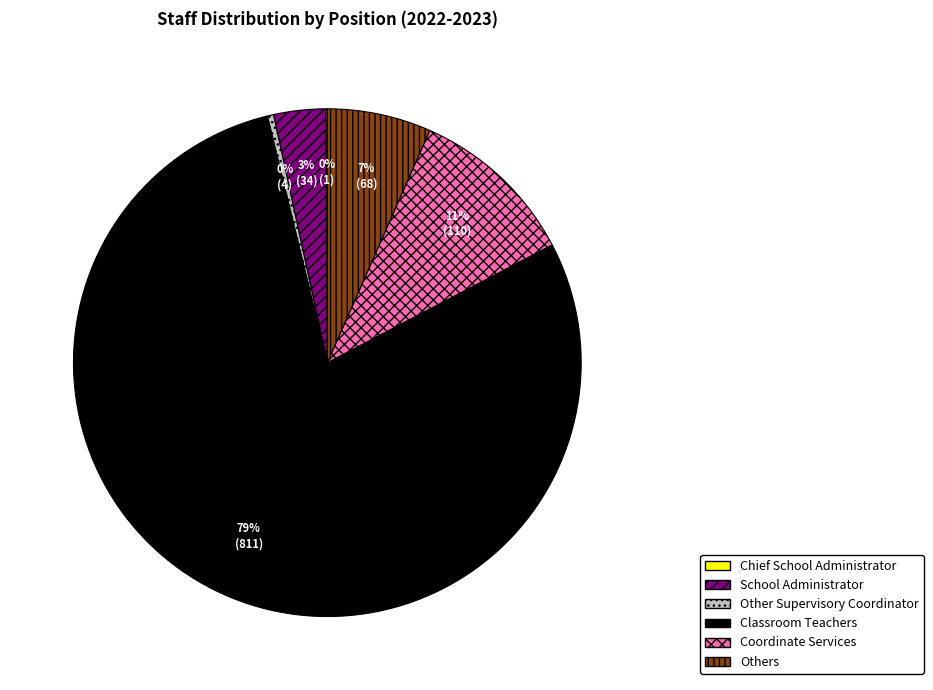

Is it true that Coordinate Services is 21% of the pie?

False